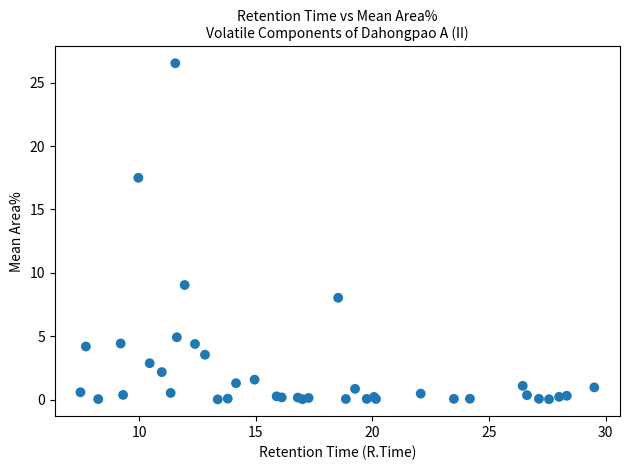

What Y value in the scatter plot is closest to 13?

9.0